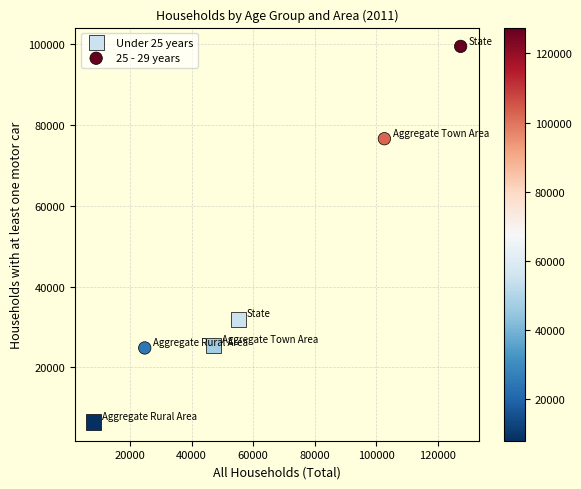

Which series reaches the maximum Y coordinate?

25 - 29 years